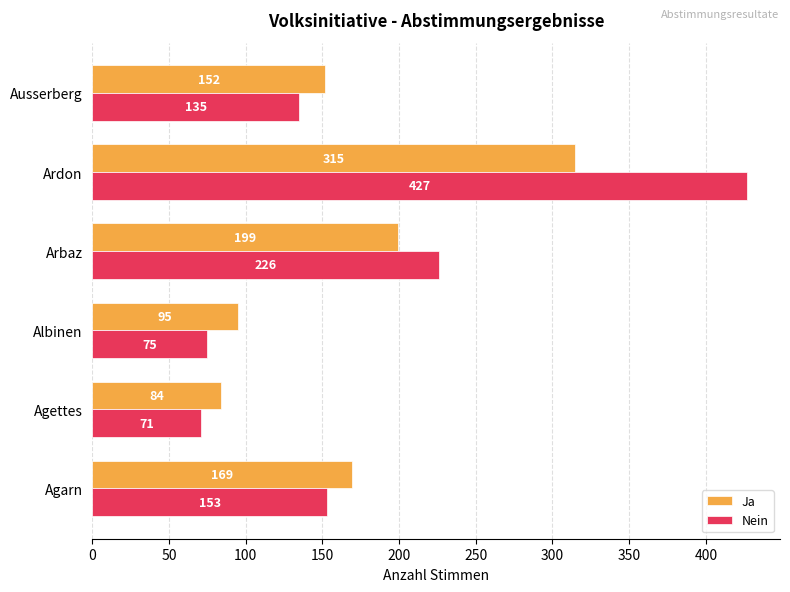

What is the average value of the Nein series?

181